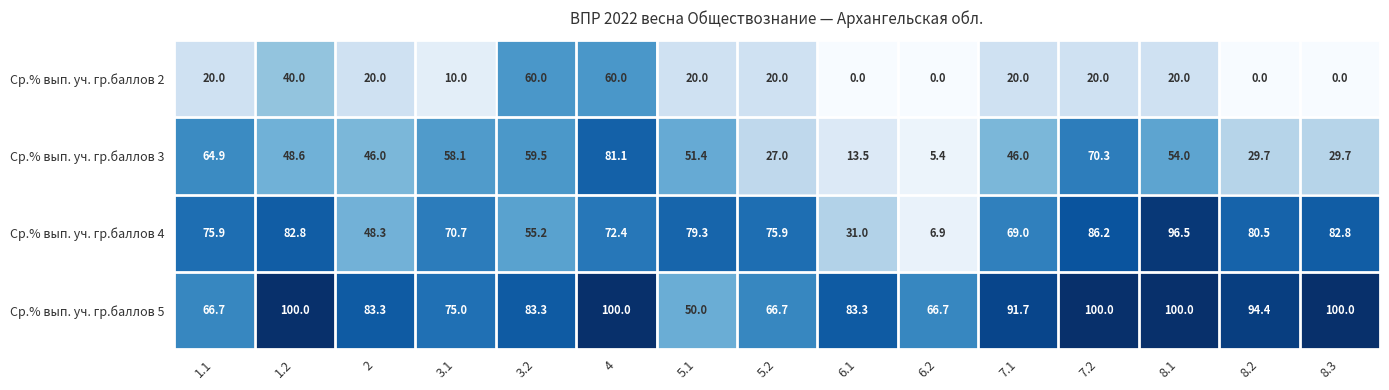

Which series has the largest total across all categories?

Ср.% вып. уч. гр.баллов 5